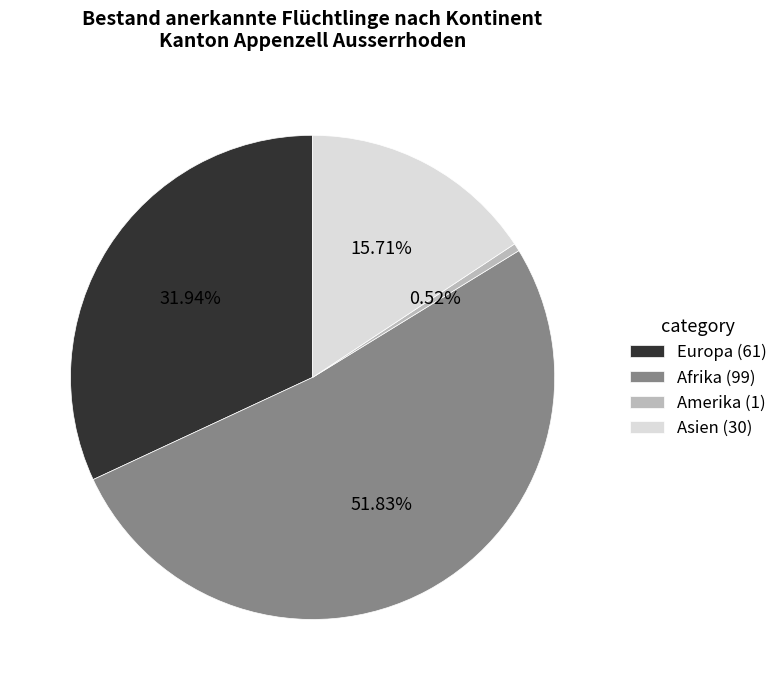

Which has a higher value, Amerika (1) or Asien (30)?

Asien (30)